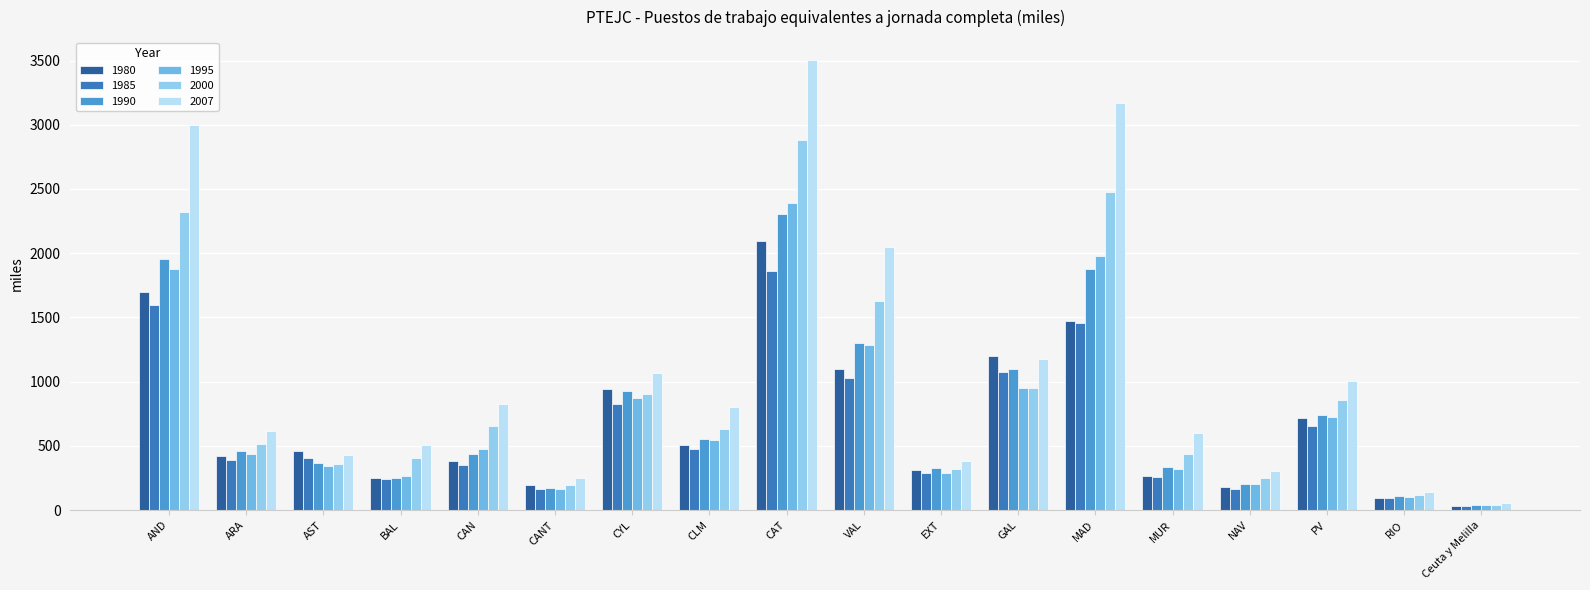

Is the value of 2007 at CAN greater than the value of 1995 at CLM?

Yes